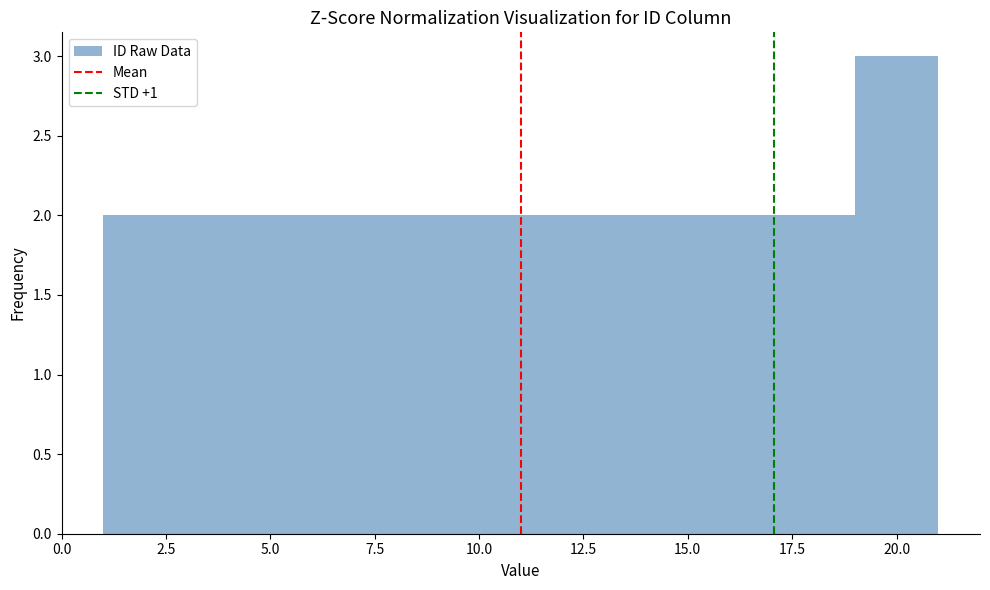

Reading left to right, transcribe this chart: for each bar, give the range it covers on the x-axis and its height. The values are not printed on the chart, so give them approximately, as read against the axis.

1 to 3: 2
3 to 5: 2
5 to 7: 2
7 to 9: 2
9 to 11: 2
11 to 13: 2
13 to 15: 2
15 to 17: 2
17 to 19: 2
19 to 21: 3